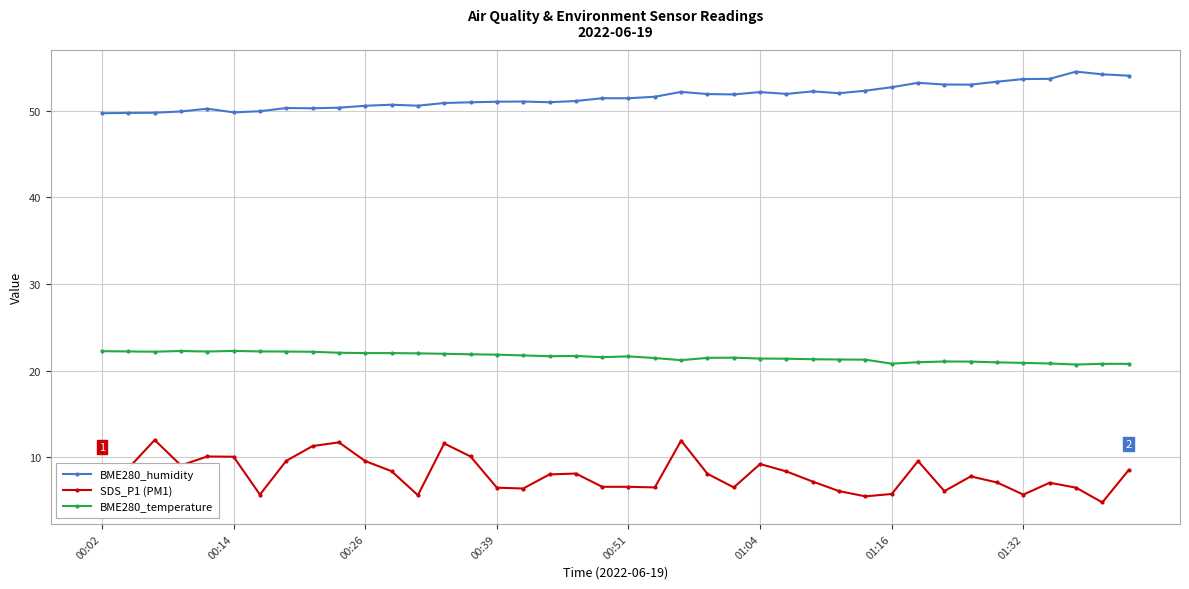

True or false: SDS_P1 (PM1) has more than 1 points higher than both neighbors.

True